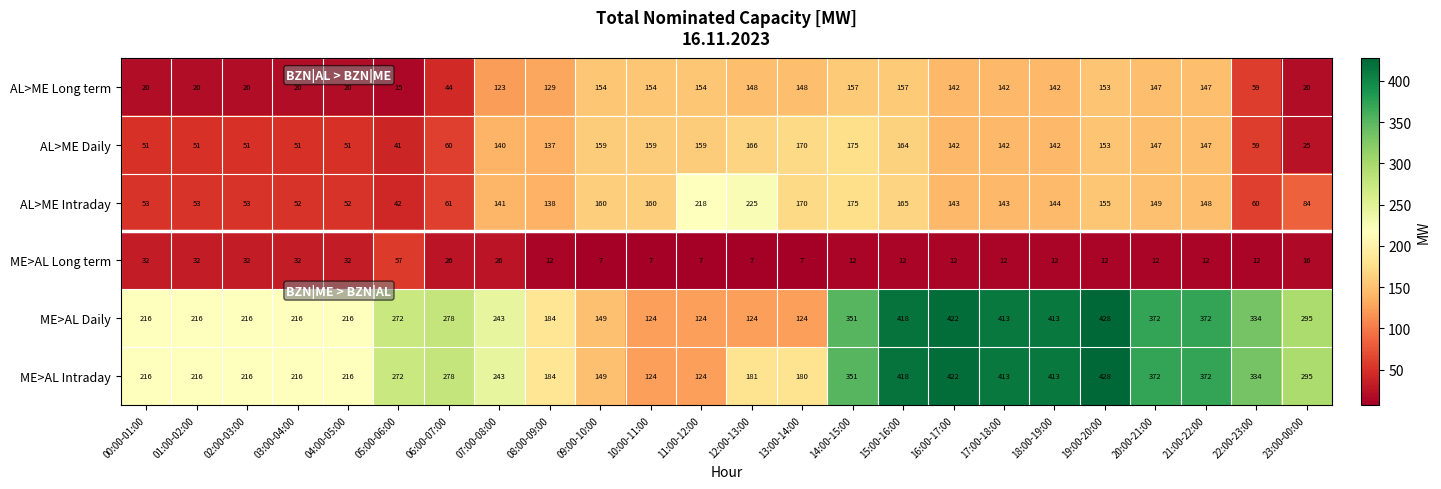

Where does the AL>ME Long term series first go above 142?

09:00-10:00